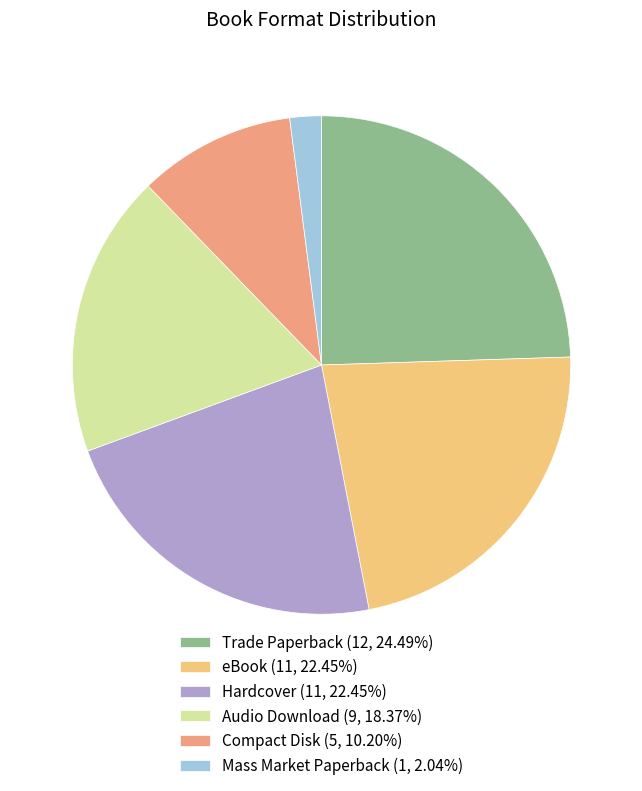

Do Trade Paperback and Mass Market Paperback together represent more than half of the pie?

No